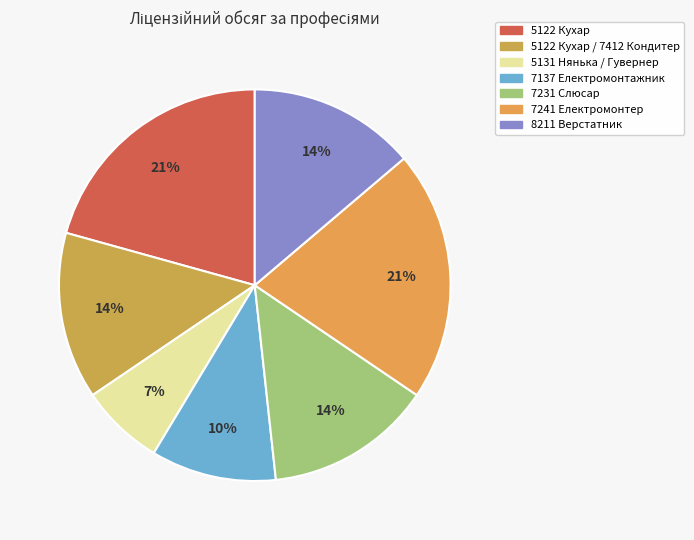

To the nearest percent, what is the difference between the largest and smallest slice percentages?

14%